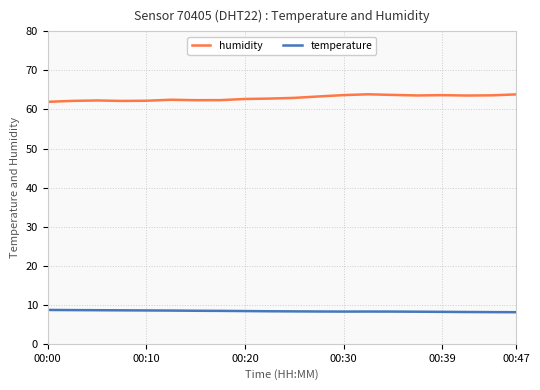

True or false: temperature and humidity intersect in this chart.

False